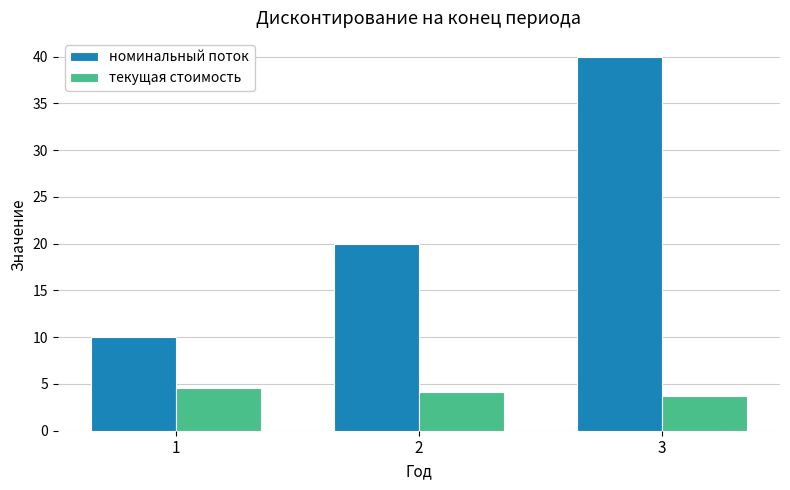

The value of номинальный поток at 1 is 2.1. True or false?

False